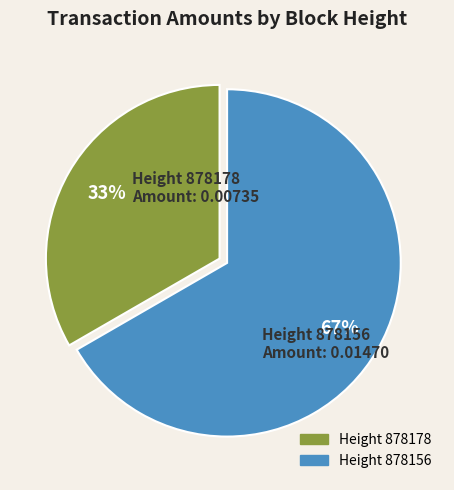

To the nearest percent, what is the average slice percentage?

50%